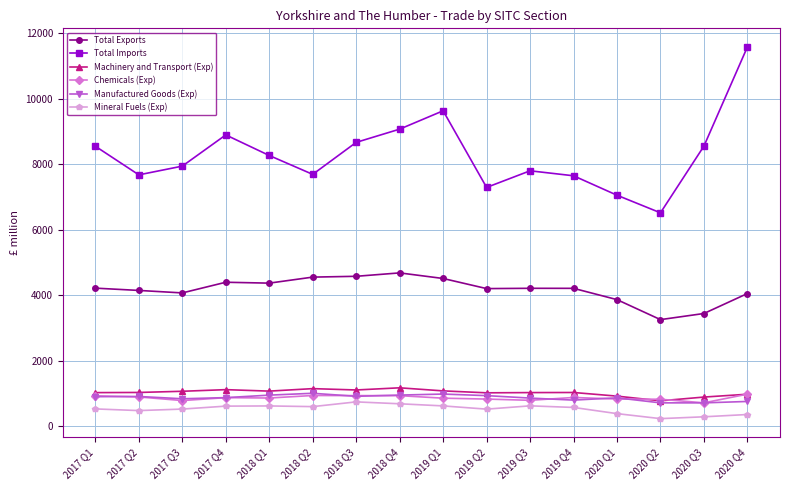

Which series has the widest spread of values?

Total Imports